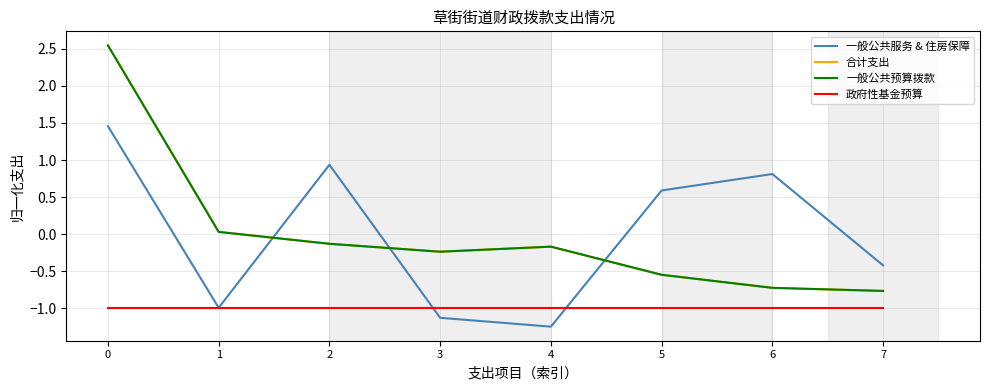

What is the value of the 一般公共服务 & 住房保障 point at the 3rd from the left?

0.9